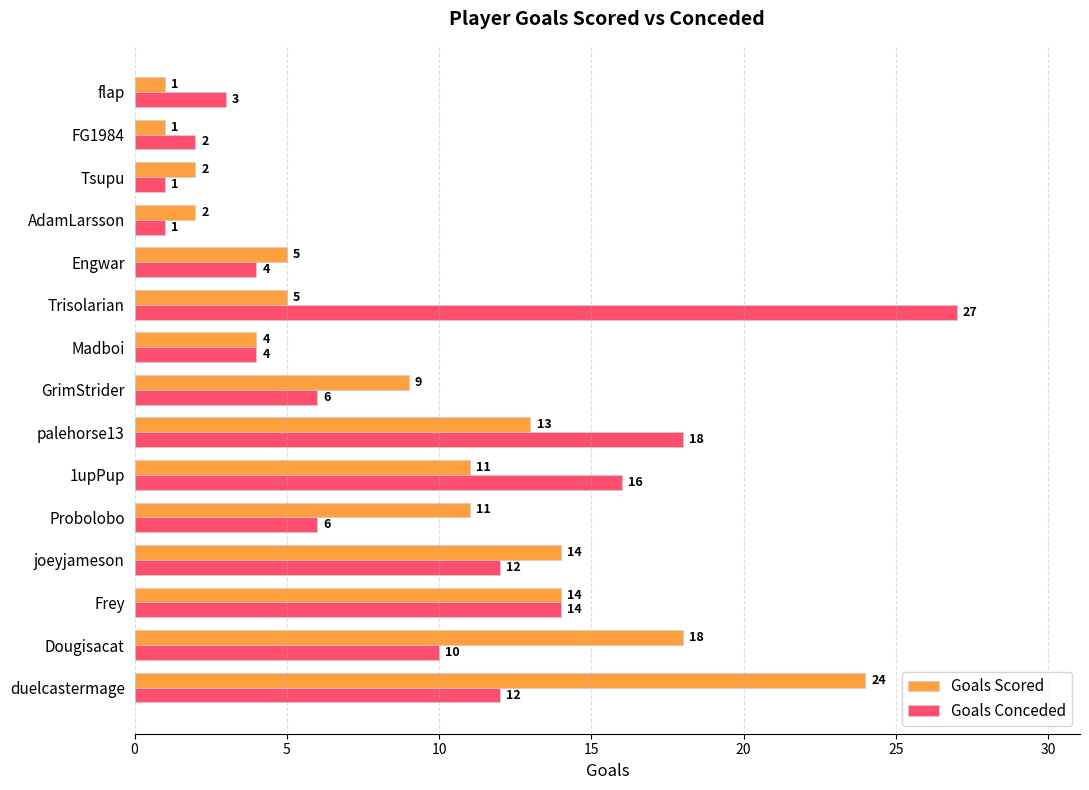

Which series has the widest spread of values?

Goals Conceded